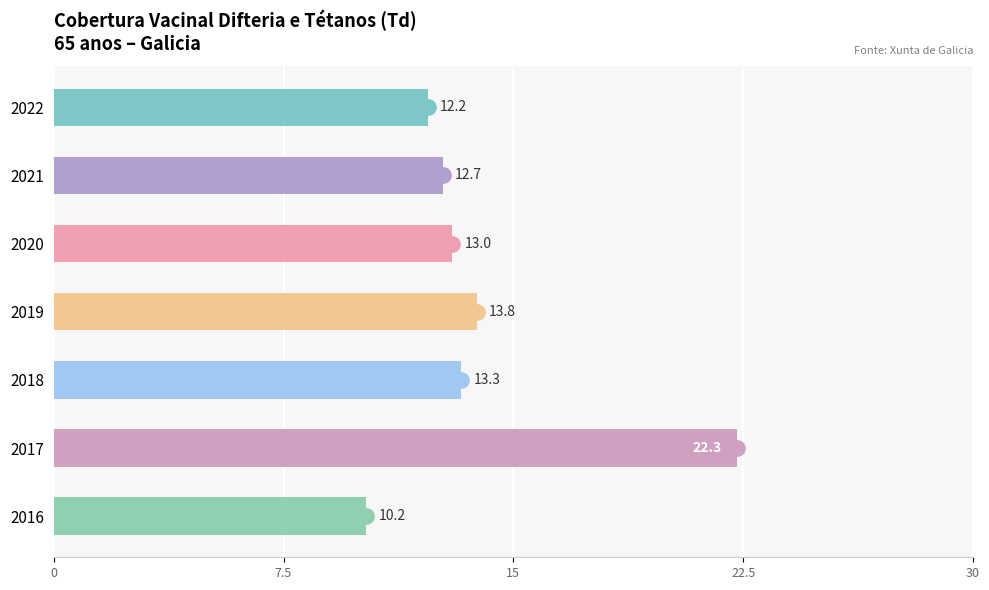

How many bars are there in total?

7